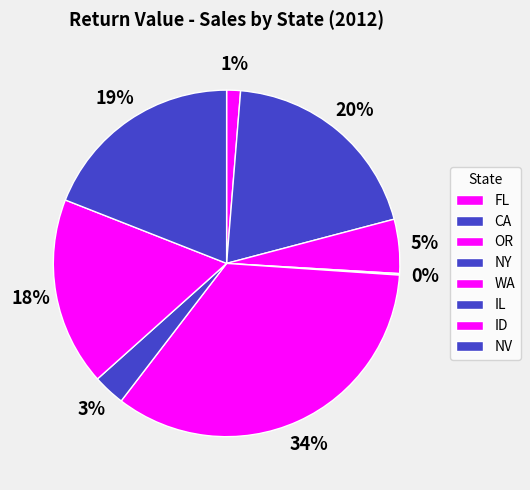

To the nearest percent, what is the combined percentage of OR and CA?

25%